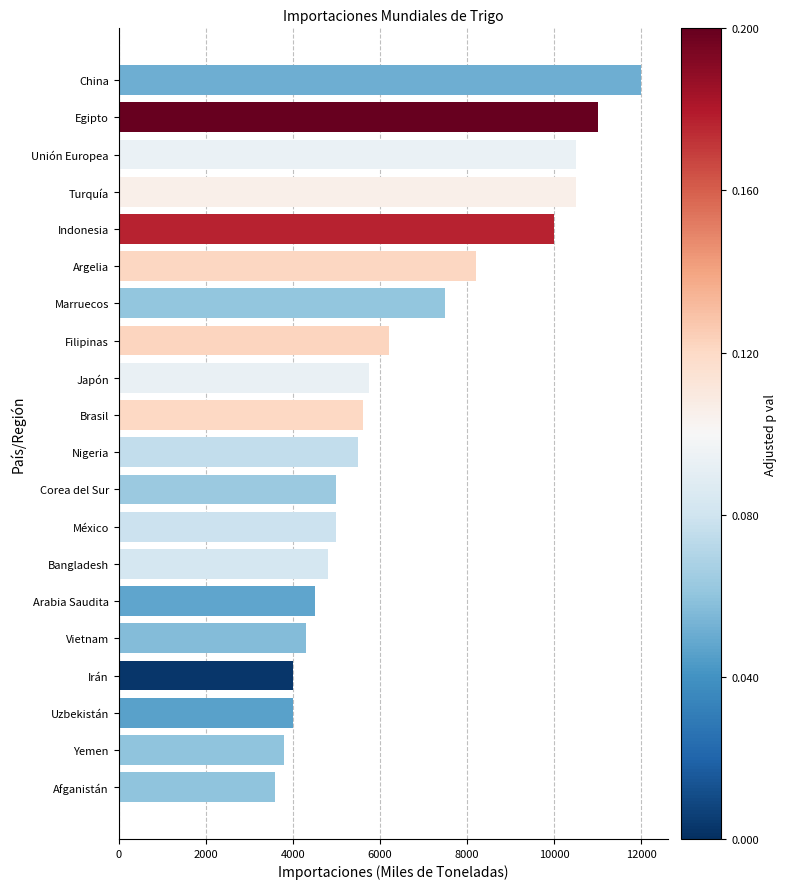

True or false: the data shows 3651 at Japón.

False